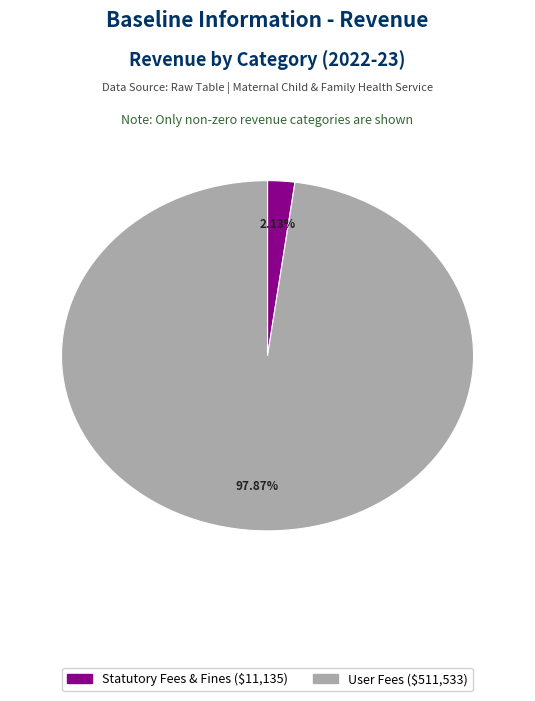

Is there any slice that represents more than half of the pie?

Yes